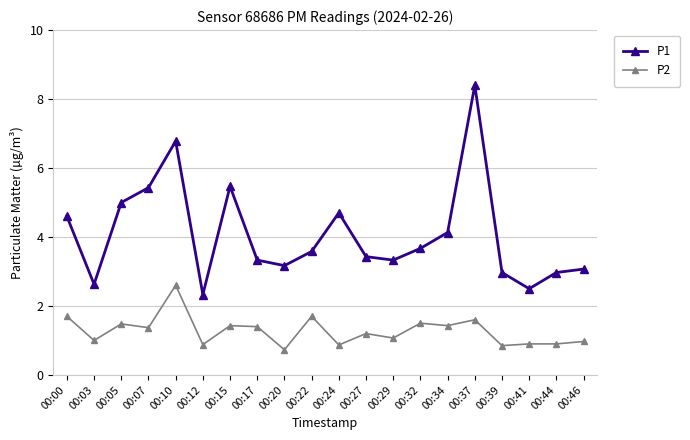

In P1, how many points are lower than both neighbors (excluding endpoints)?

5